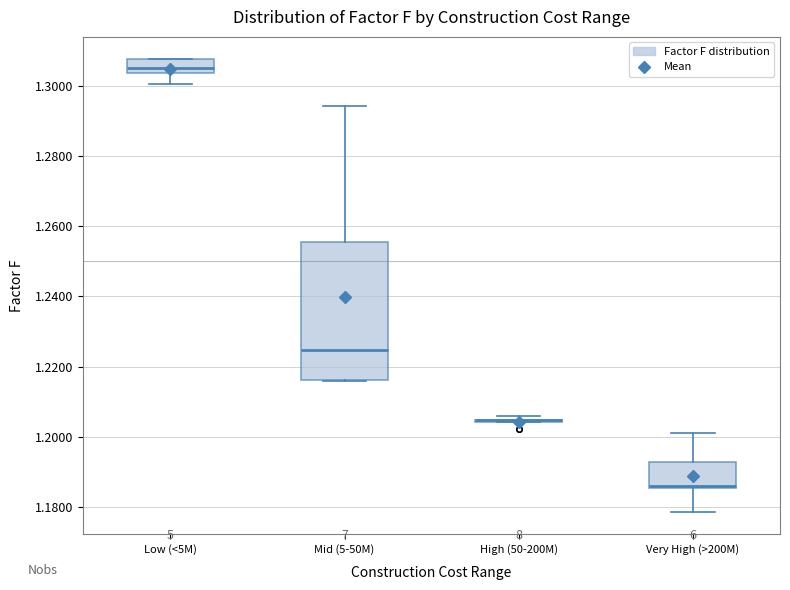

Reading left to right, transcribe this box plot: for each box, give where its median line is, the range the box spans, and where its two whiskers end, as read against the y-axis. The values are not printed on the chart, so give them approximately, as read against the axis.

Low (<5M): median 1.306, box 1.304 to 1.308, whiskers 1.300 to 1.308
Mid (5-50M): median 1.224, box 1.216 to 1.256, whiskers 1.216 to 1.294
High (50-200M): box collapsed to a line at 1.204, whiskers 1.204 to 1.206
Very High (>200M): median 1.186 (just above the box's lower edge), box 1.186 to 1.192, whiskers 1.178 to 1.202